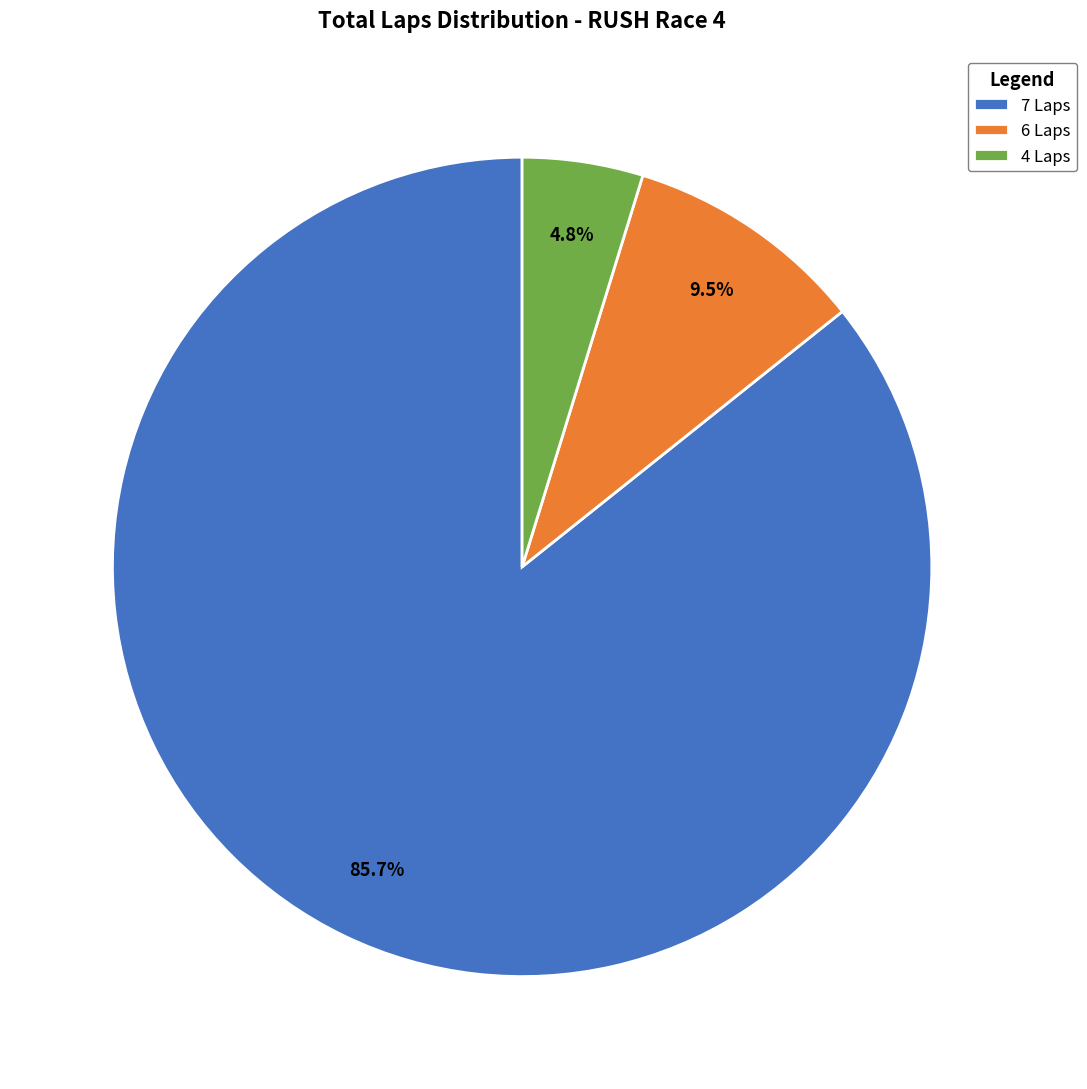

Which slice is the largest?

7 Laps